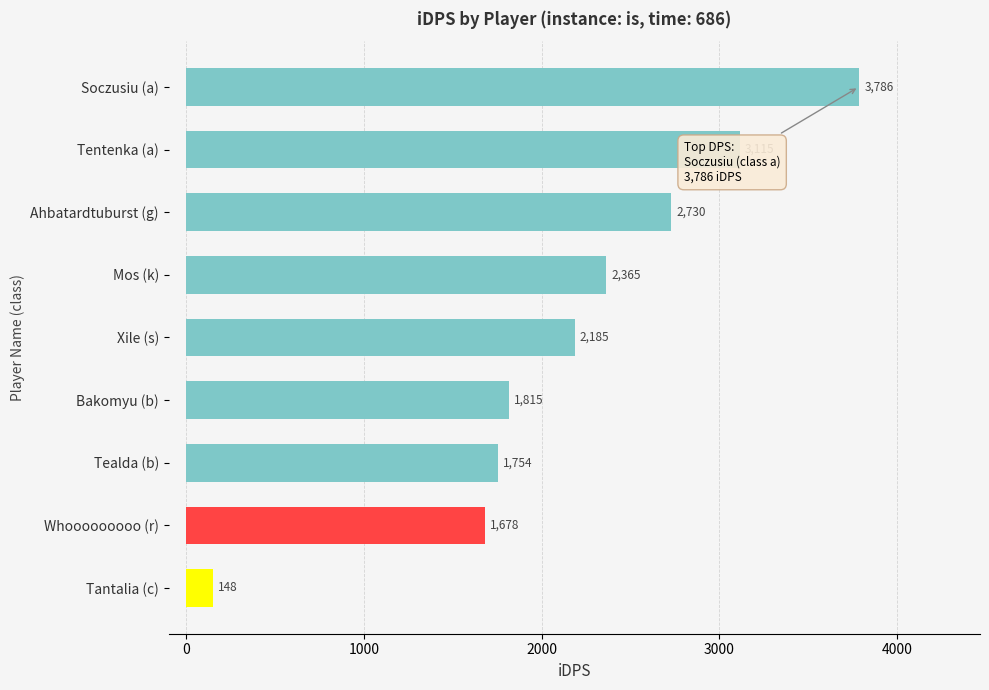

What is the ratio of the value at Tentenka (a) to the value at Tantalia (c)?

21.0